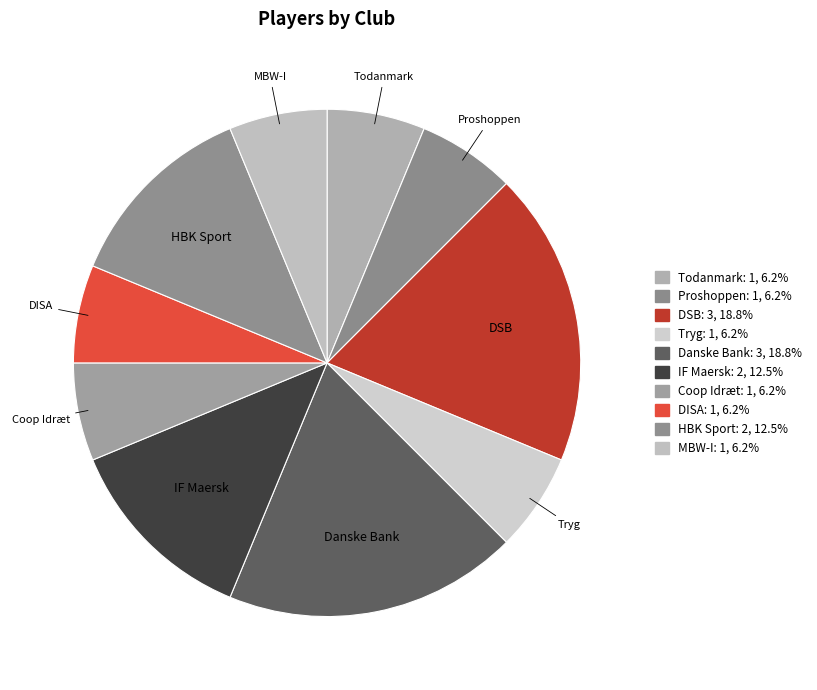

Combined, do Todanmark and DISA account for over 50%?

No